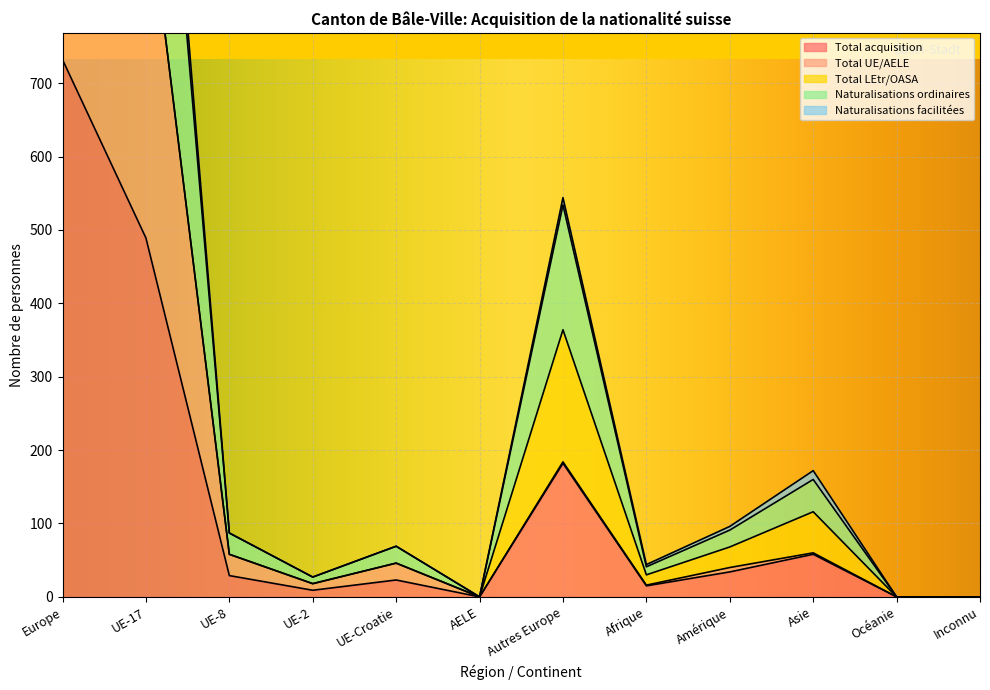

How many data points in Total acquisition are less than 29?

6